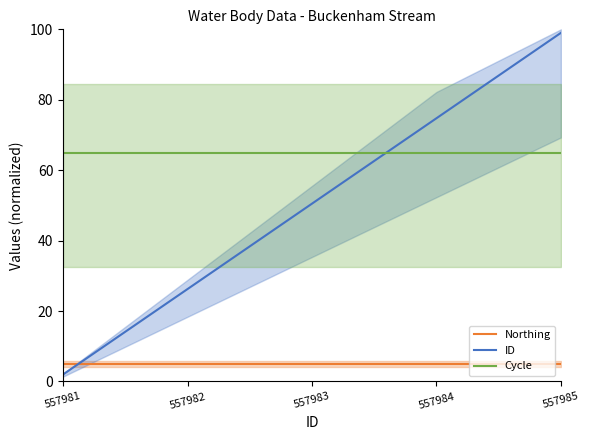

How many series are shown in this chart?

3